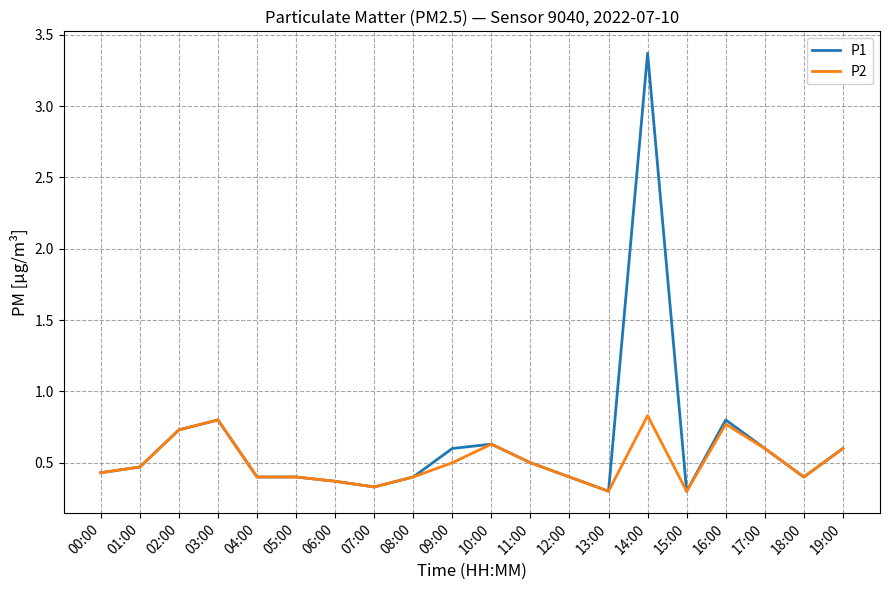

Reading left to right, list all the values displayed in this chart.

P1: 0.4	0.5	0.7	0.8	0.4	0.4	0.4	0.3	0.4	0.6	0.6	0.5	0.4	0.3	3.4	0.3	0.8	0.6	0.4	0.6
P2: 0.4	0.5	0.7	0.8	0.4	0.4	0.4	0.3	0.4	0.5	0.6	0.5	0.4	0.3	0.8	0.3	0.8	0.6	0.4	0.6